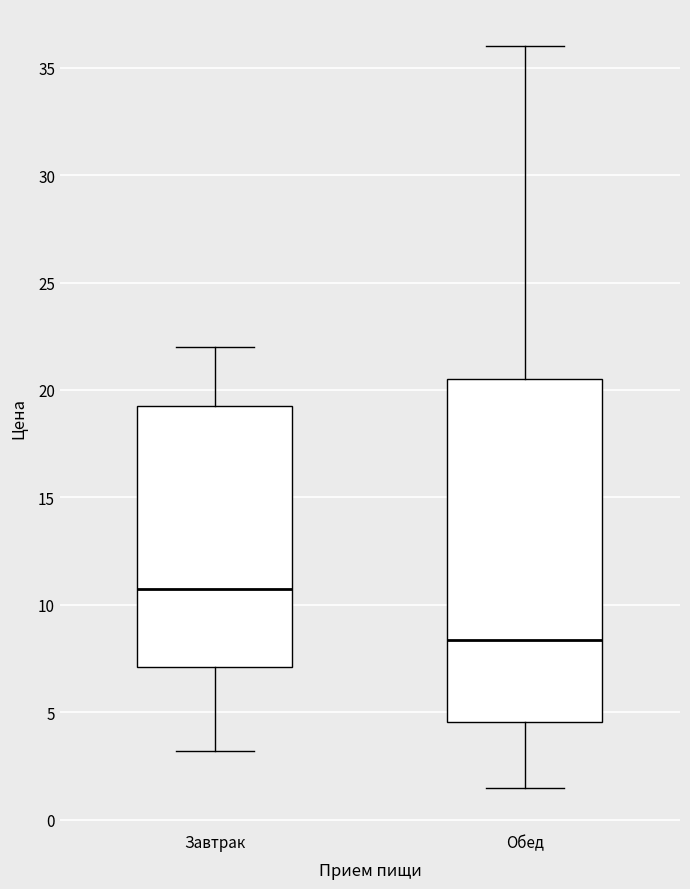

Where does the median line of the box for Завтрак sit on the y-axis? The values are not printed on the chart, so give them approximately, as read against the axis.

11.0